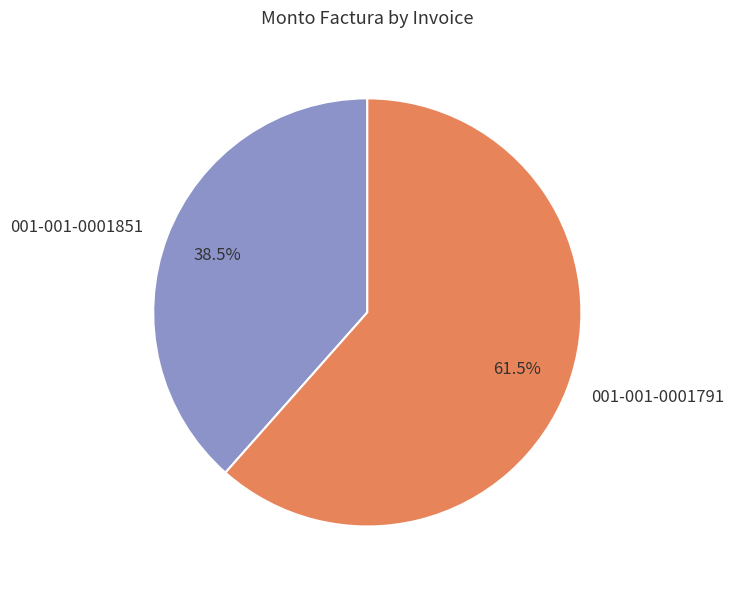

How many slices are in this pie chart?

2